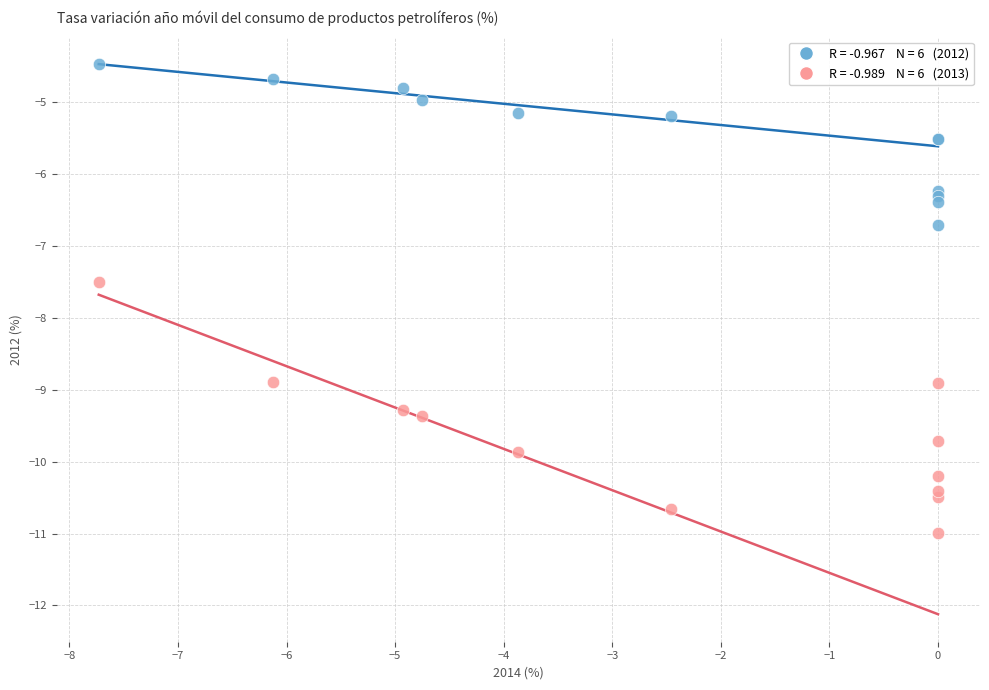

Across all series, what Y value is closest to -7?

-6.7